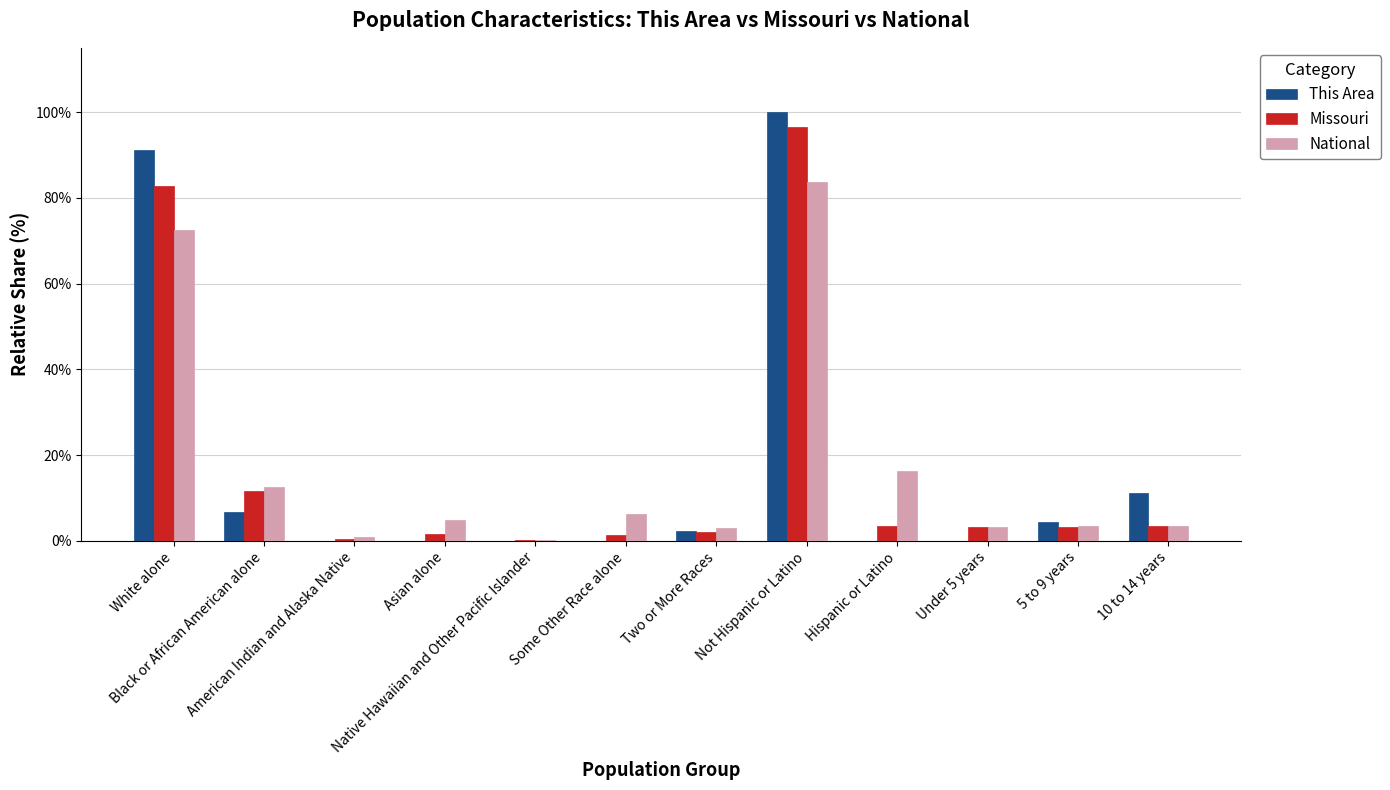

What is the greatest value displayed?

100.0